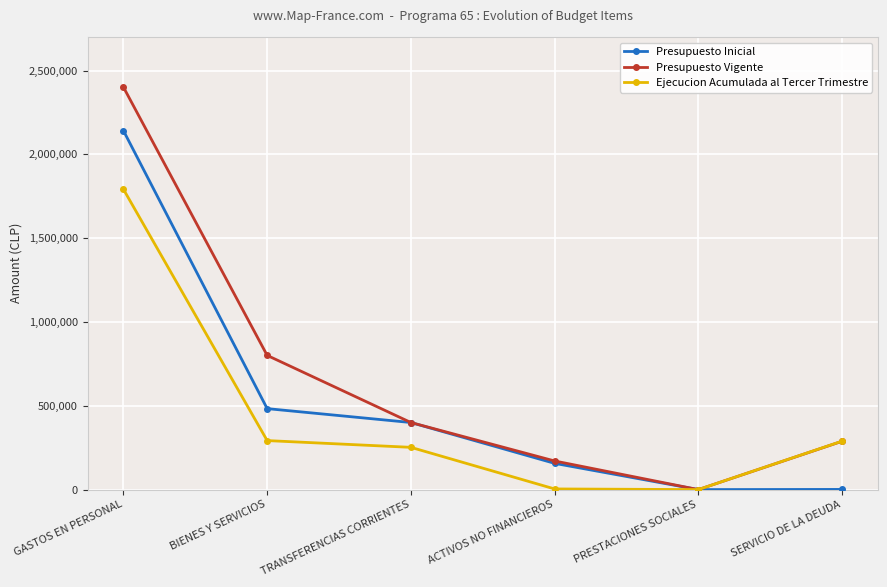

What is the difference between the highest and lowest values at TRANSFERENCIAS CORRIENTES?

148065